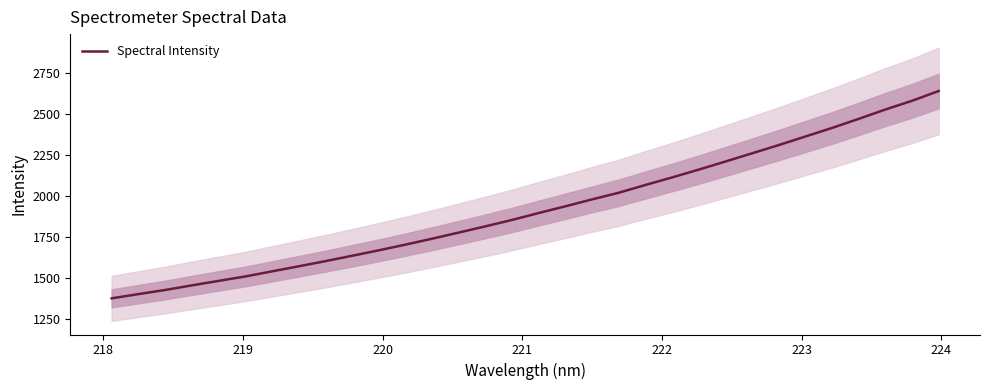

What is the highest value of the Spectral Intensity series?

2641.0